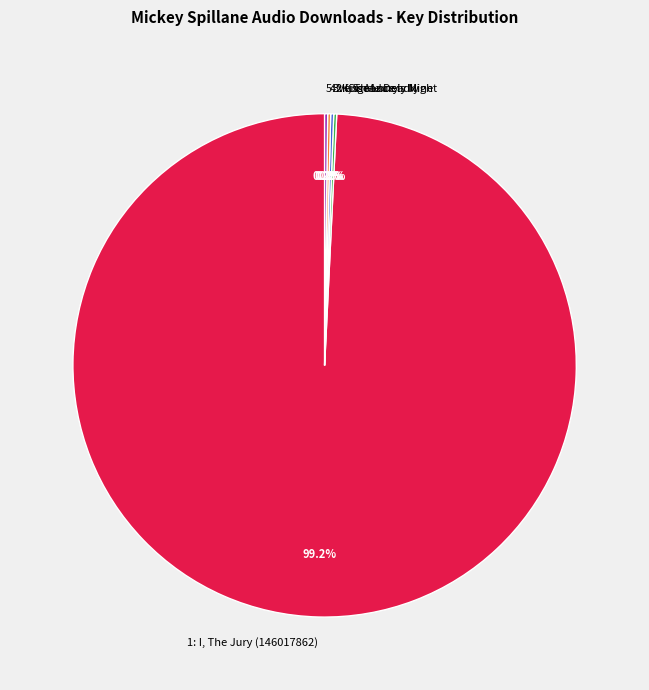

What is the majority slice?

1: I, The Jury (146017862)